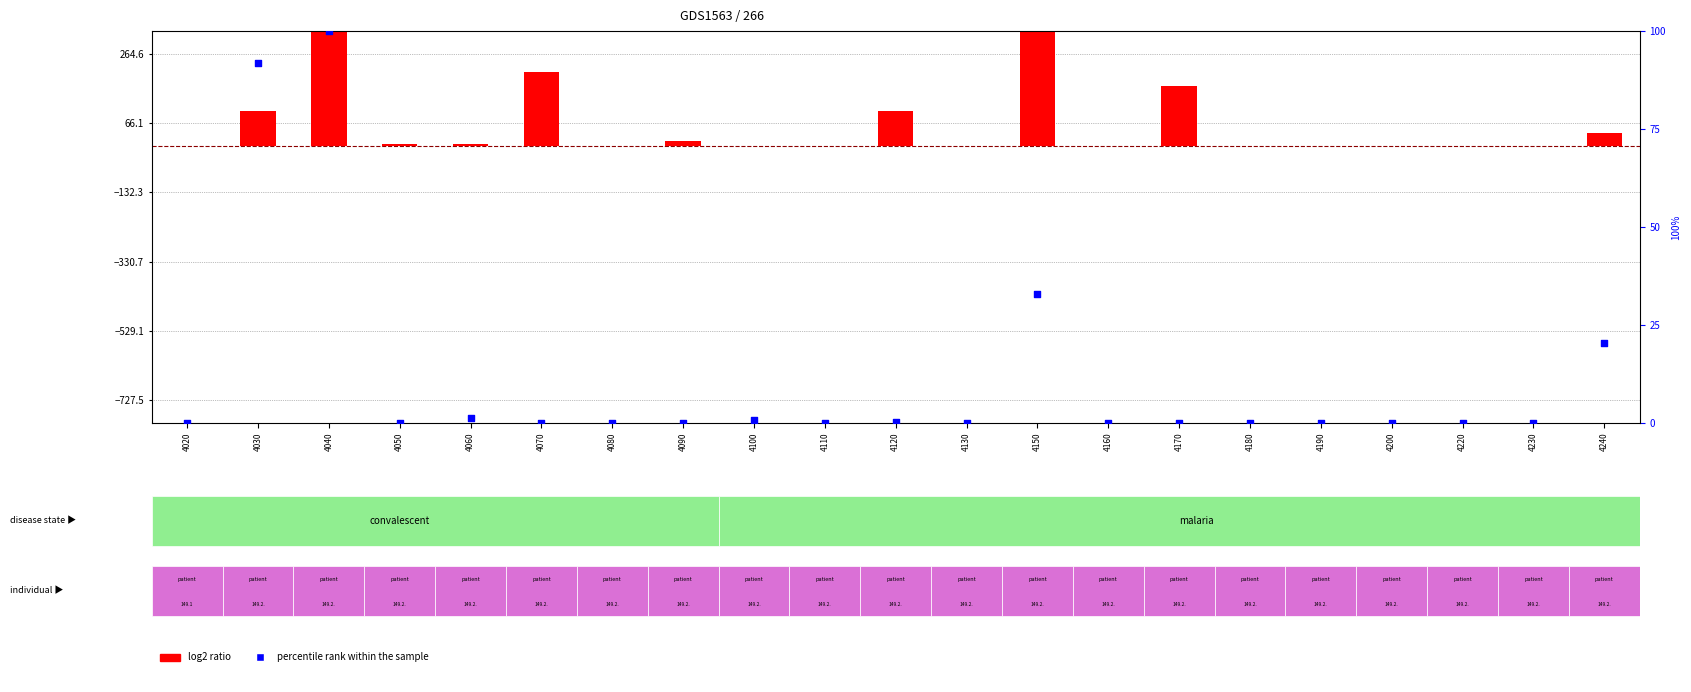

At which category is the sum across all series the highest?

4040